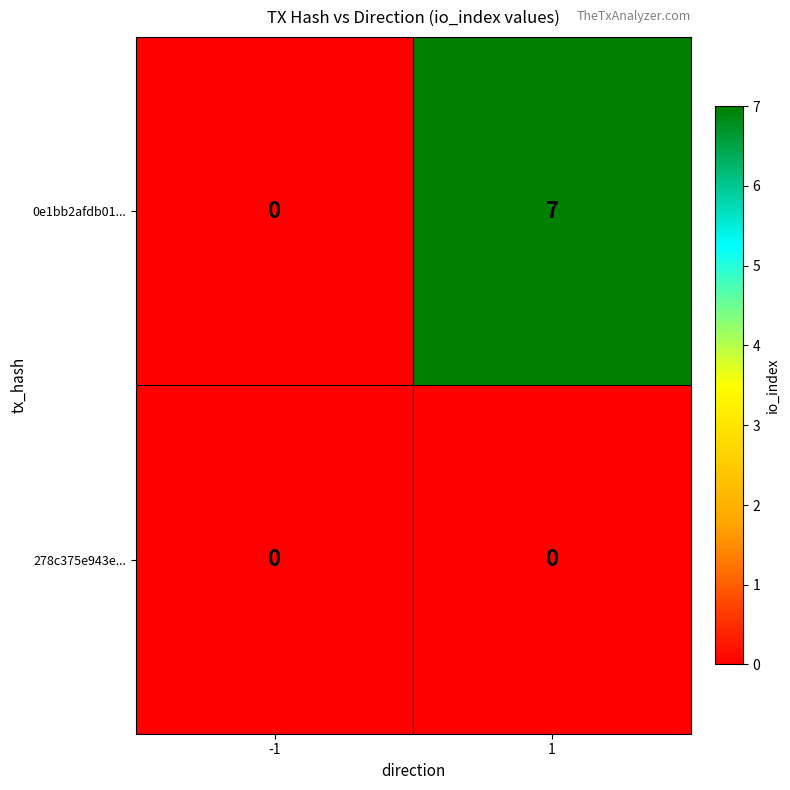

Which series changed the most between -1 and 1?

0e1bb2afdb01...